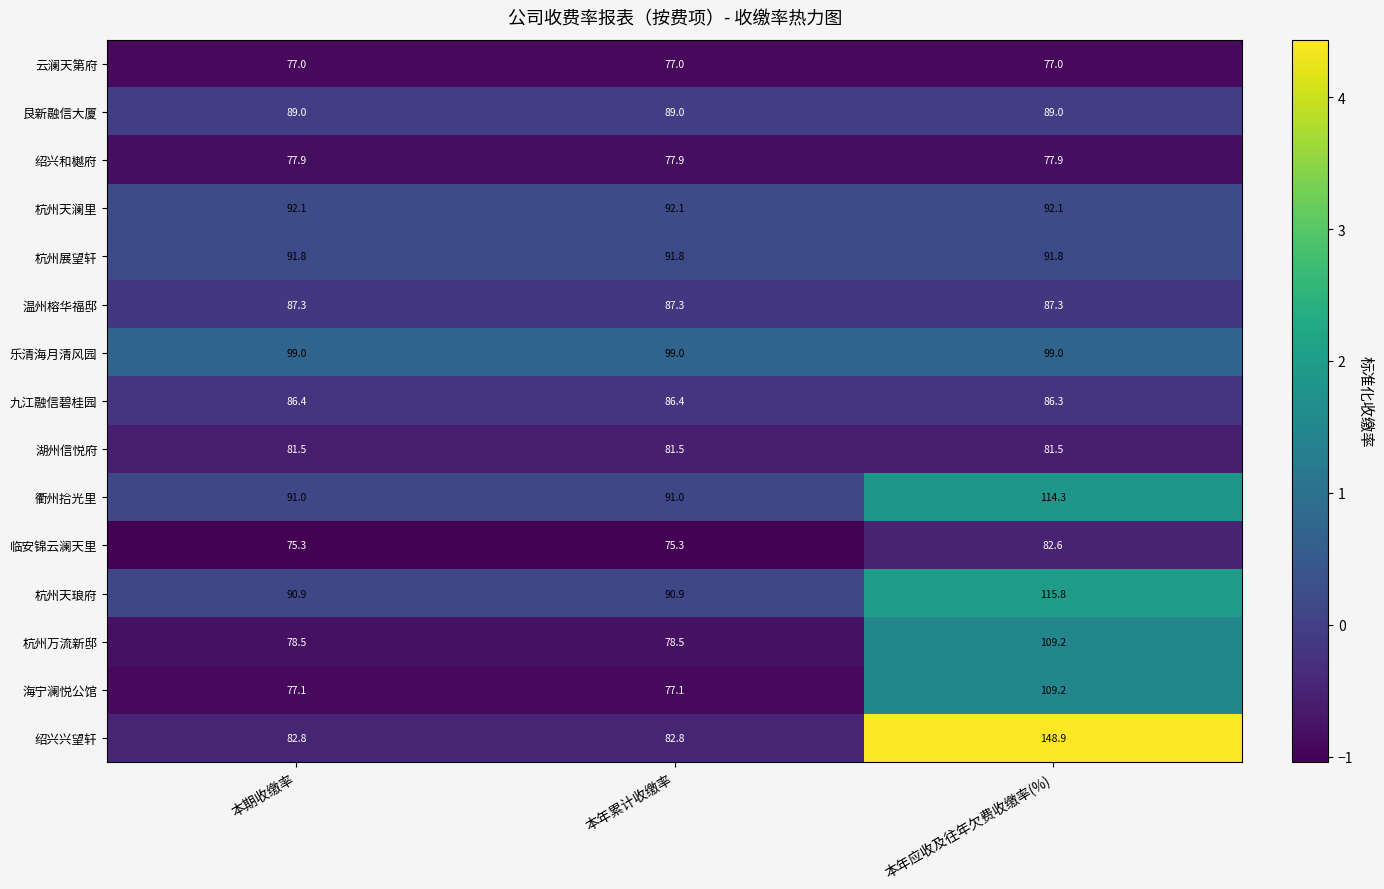

Which category has the highest value across all series?

本年应收及往年欠费收缴率(%)